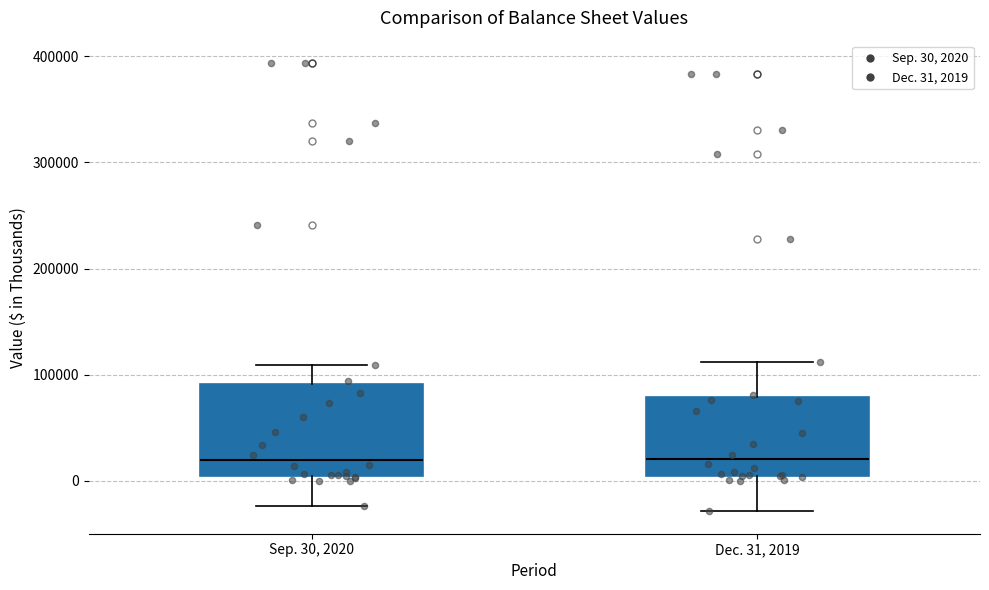

Reading left to right, read every box against the y-axis: the position of its median line, the range the box covers, and the ends of its whiskers. The values are not printed on the chart, so give them approximately, as read against the axis.

Sep. 30, 2020: median 20000, box 10000 to 90000, whiskers -20000 to 110000
Dec. 31, 2019: median 20000, box 10000 to 80000, whiskers -30000 to 110000